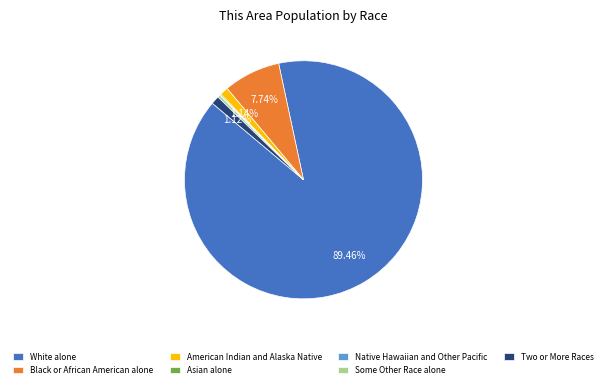

Is there any slice that represents more than half of the pie?

Yes